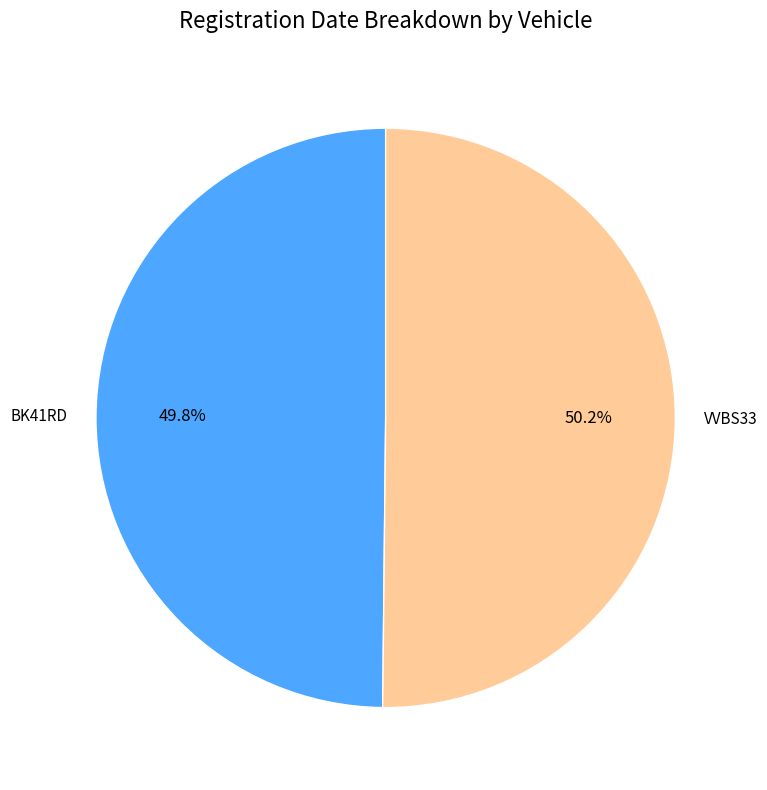

Count the number of slices in the pie.

2